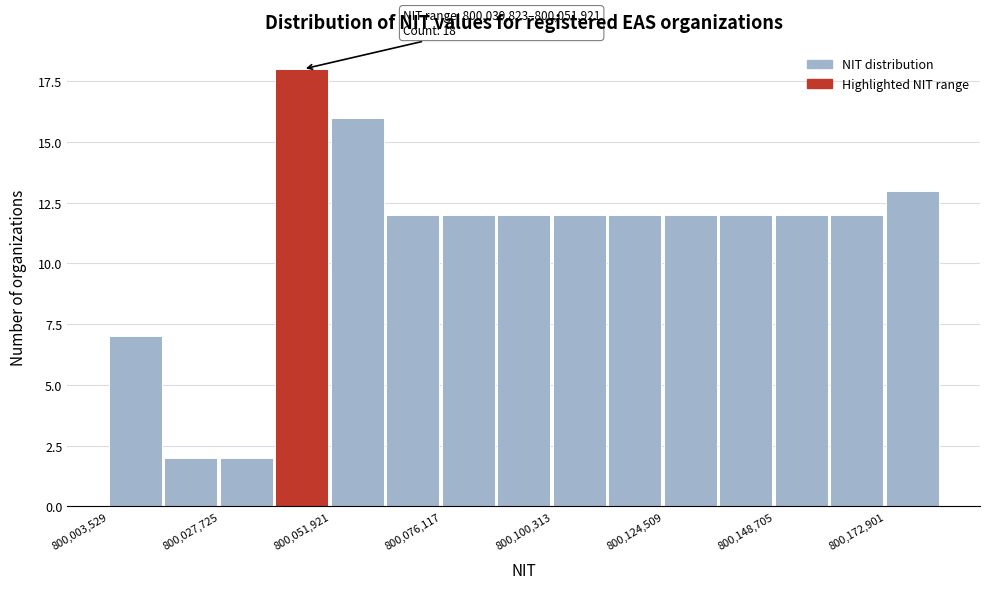

Around what value on the x-axis is the tallest bar? Give the approximate position of its centre, as read against the axis.

800045000